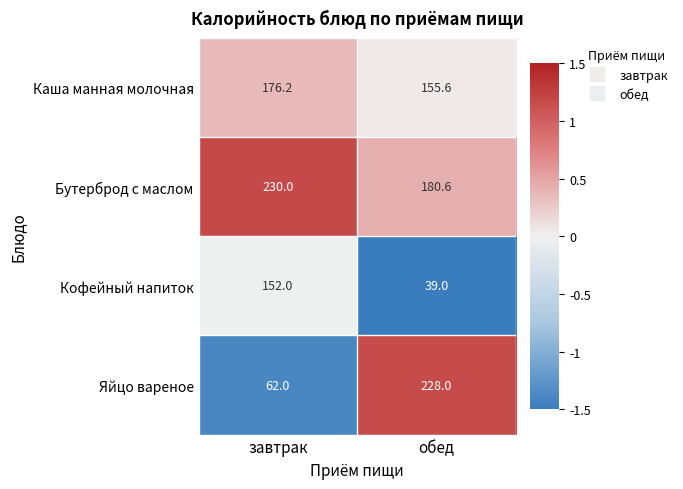

Reading left to right, extract all data points from this chart.

Каша манная молочная: 176.2	155.6
Бутерброд с маслом: 230.0	180.6
Кофейный напиток: 152.0	39.0
Яйцо вареное: 62.0	228.0